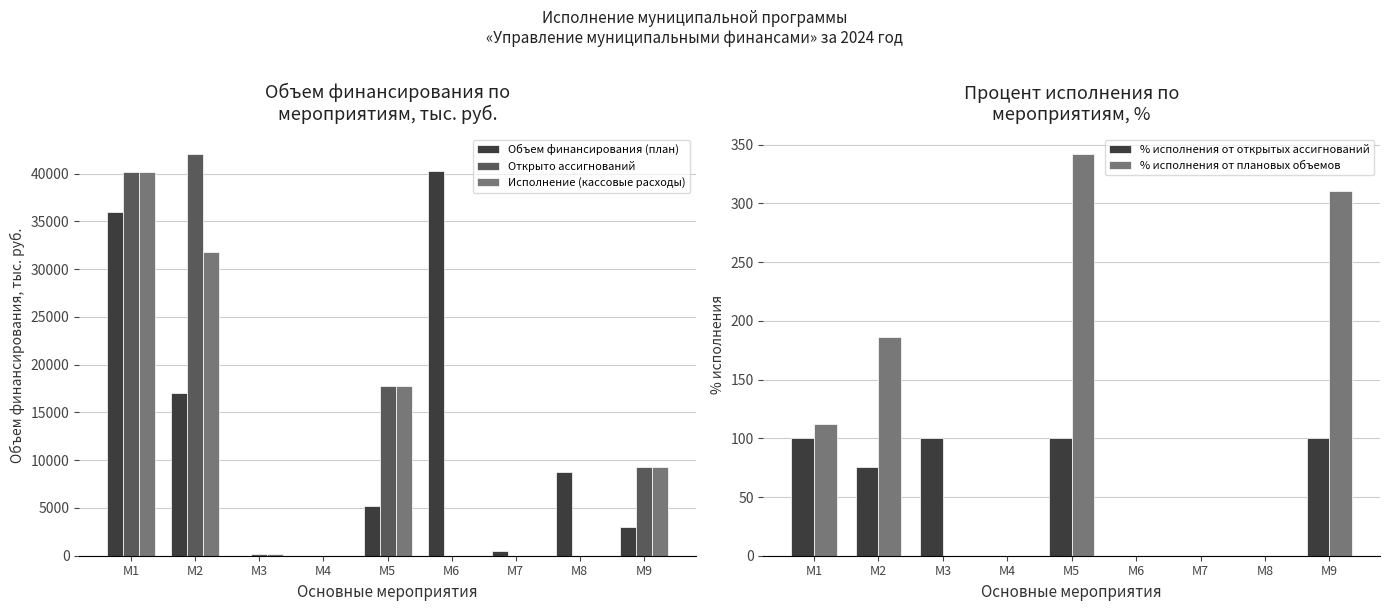

What is the sum of the % исполнения от плановых объемов values at М7 and М1?

111.8